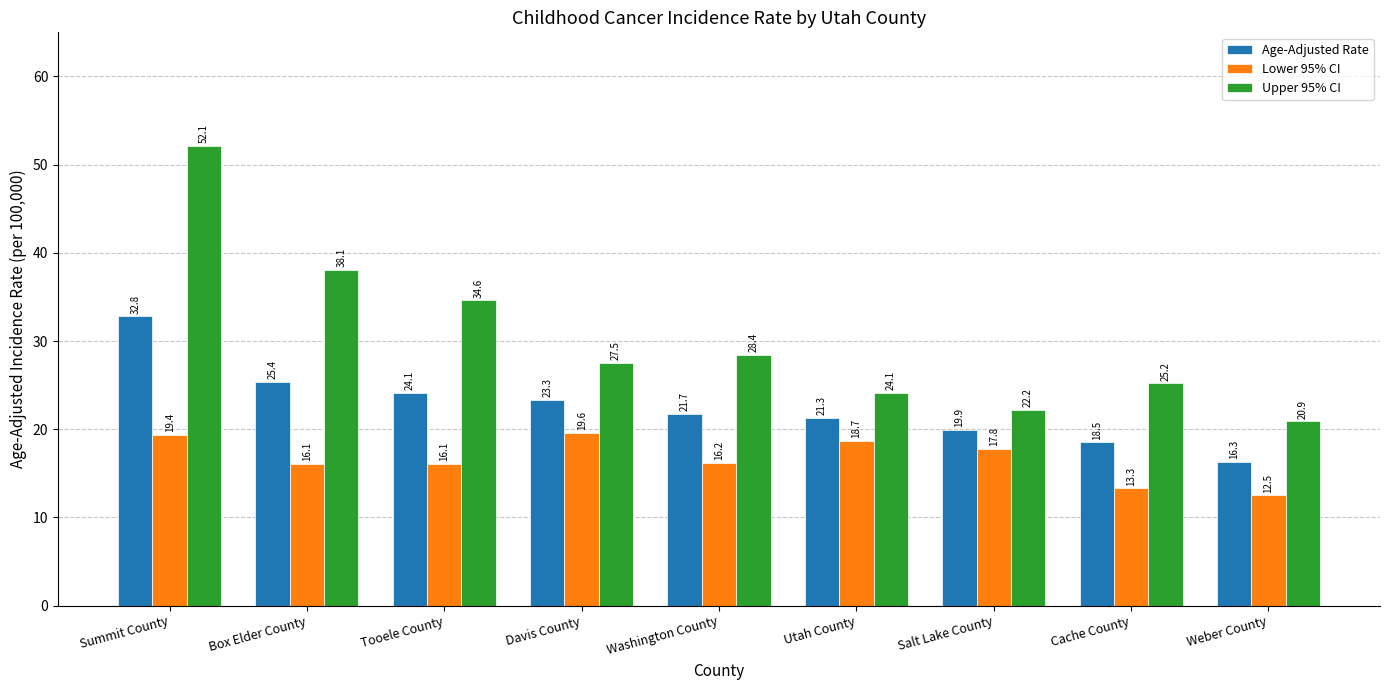

Reading left to right, list all the values displayed in this chart.

Age-Adjusted Rate: Summit County=32.8	Box Elder County=25.4	Tooele County=24.1	Davis County=23.3	Washington County=21.7	Utah County=21.3	Salt Lake County=19.9	Cache County=18.5	Weber County=16.3
Lower 95% CI: Summit County=19.4	Box Elder County=16.1	Tooele County=16.1	Davis County=19.6	Washington County=16.2	Utah County=18.7	Salt Lake County=17.8	Cache County=13.3	Weber County=12.5
Upper 95% CI: Summit County=52.1	Box Elder County=38.1	Tooele County=34.6	Davis County=27.5	Washington County=28.4	Utah County=24.1	Salt Lake County=22.2	Cache County=25.2	Weber County=20.9